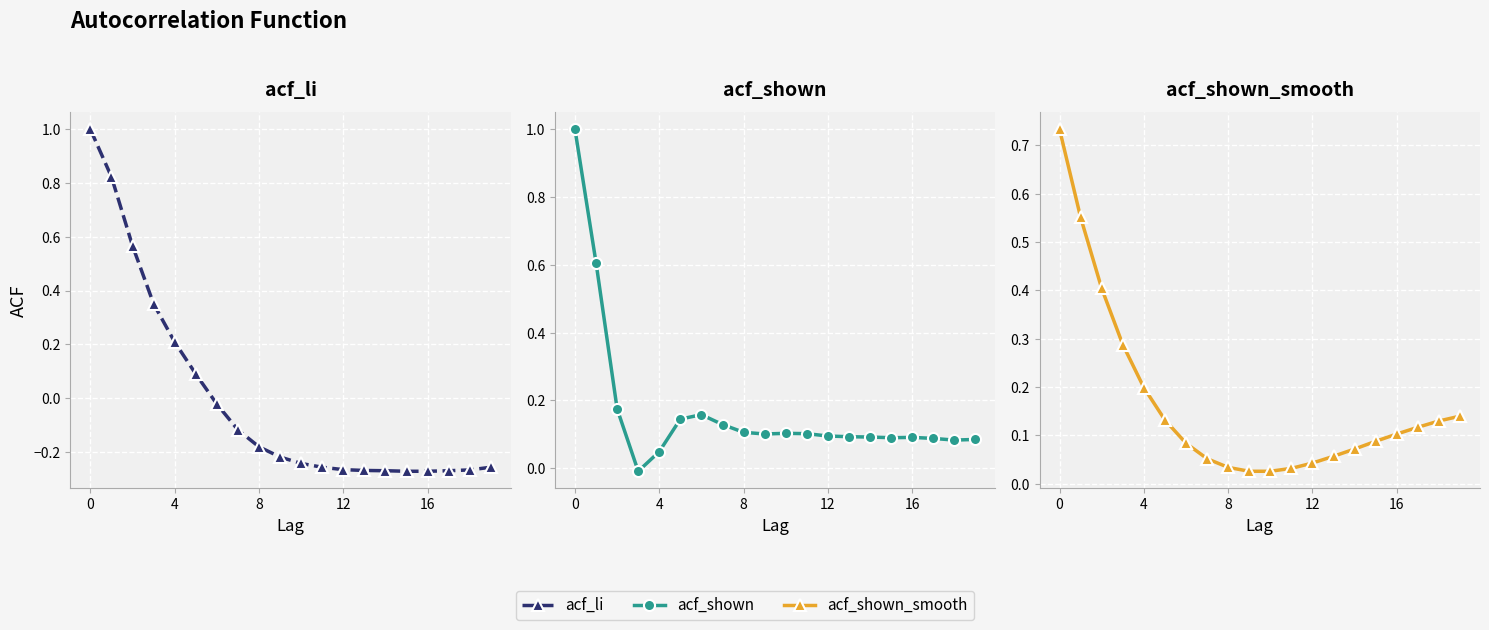

What is the difference between the maximum and minimum values in the acf_li series?

1.3